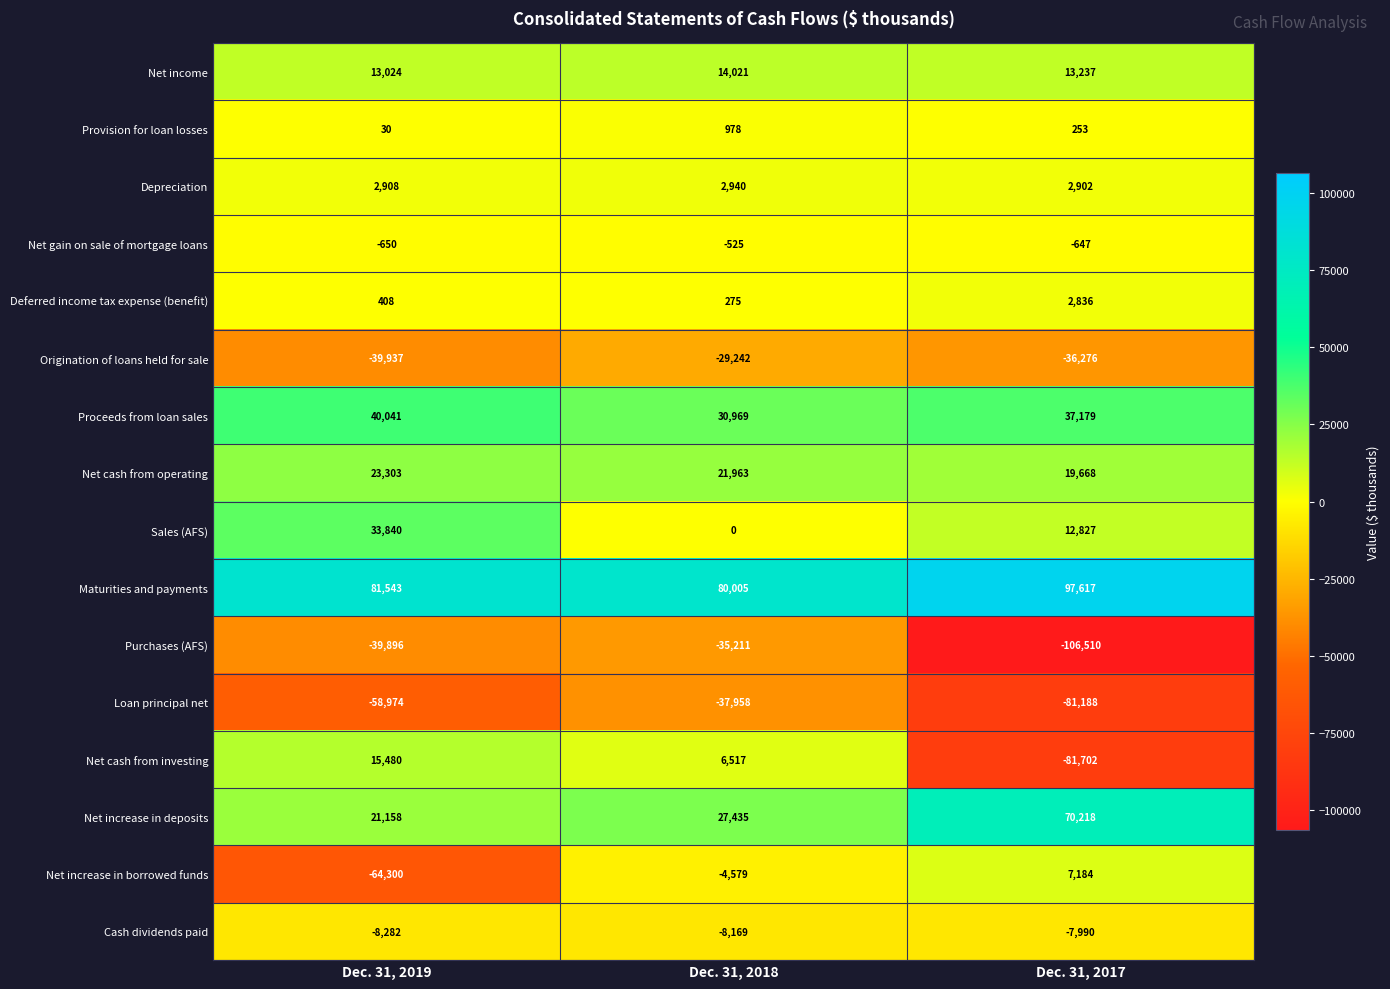

Which category has the lowest value in the Maturities and payments series?

Dec. 31, 2018